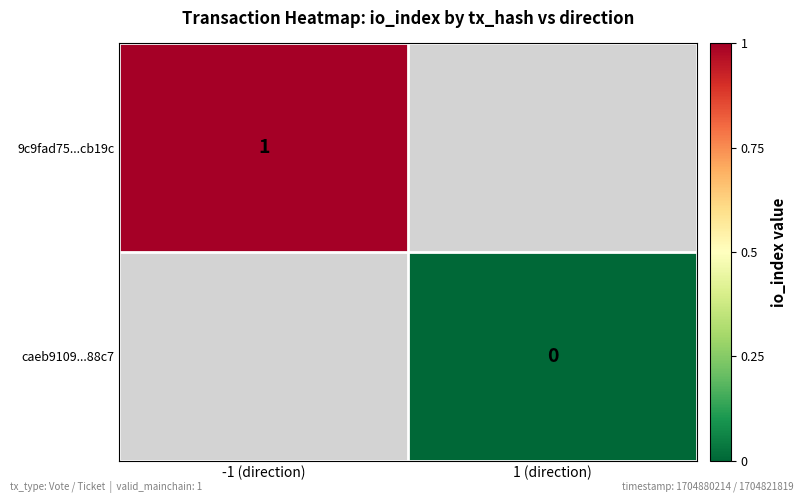

Is it true that 9c9fad75...cb19c equals 1 at -1 (direction)?

True